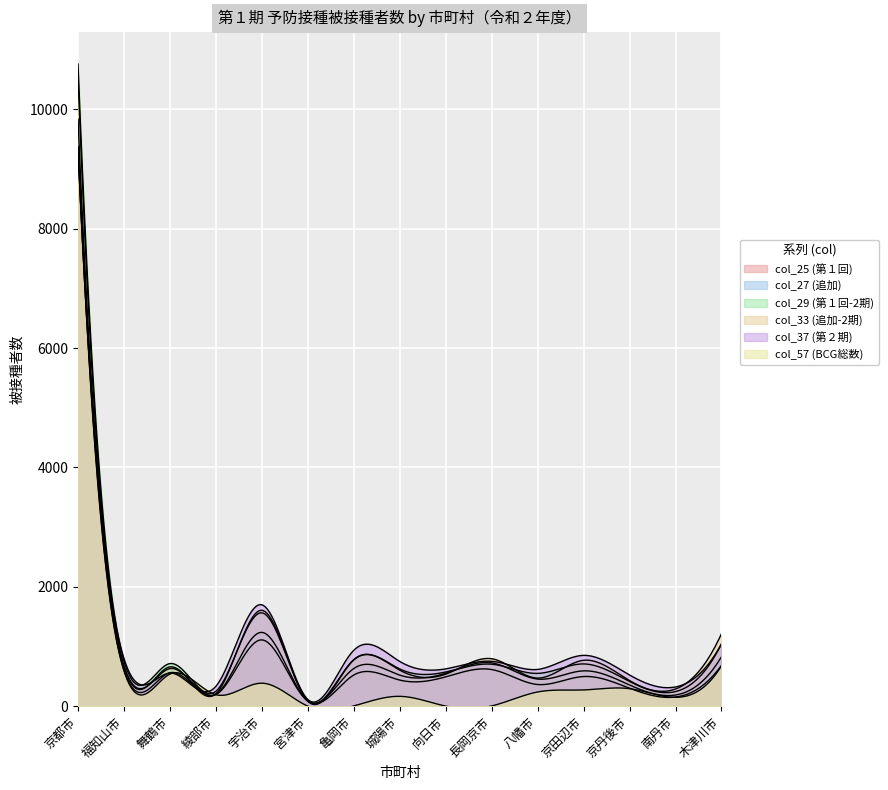

List the series in order of their peak value, highest first.

col_29, col_33, col_27, col_25, col_57, col_37